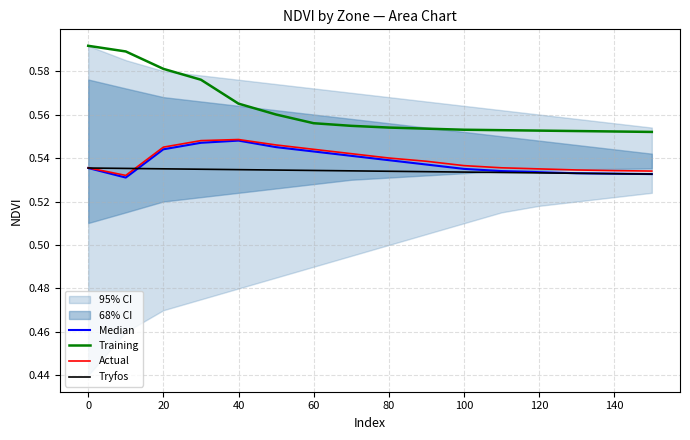

True or false: Tryfos and Training intersect in this chart.

False